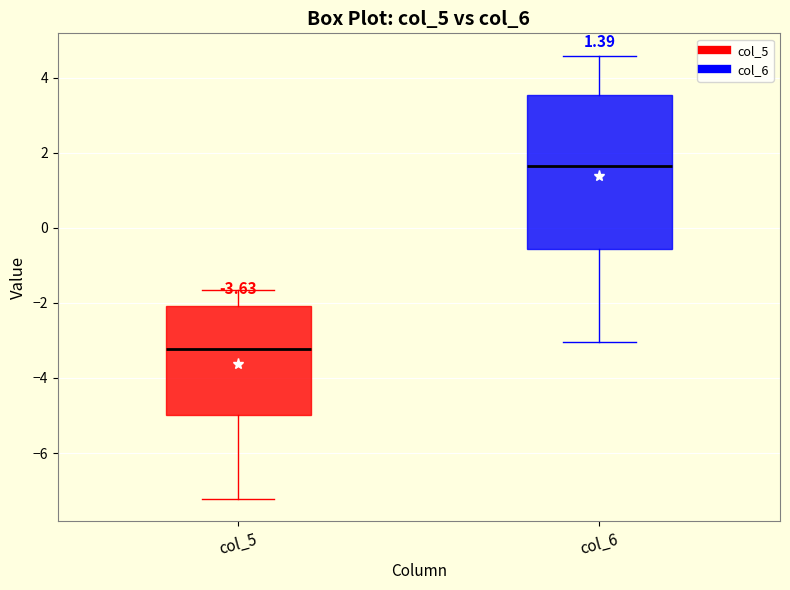

Which box has the lowest median line?

col_5